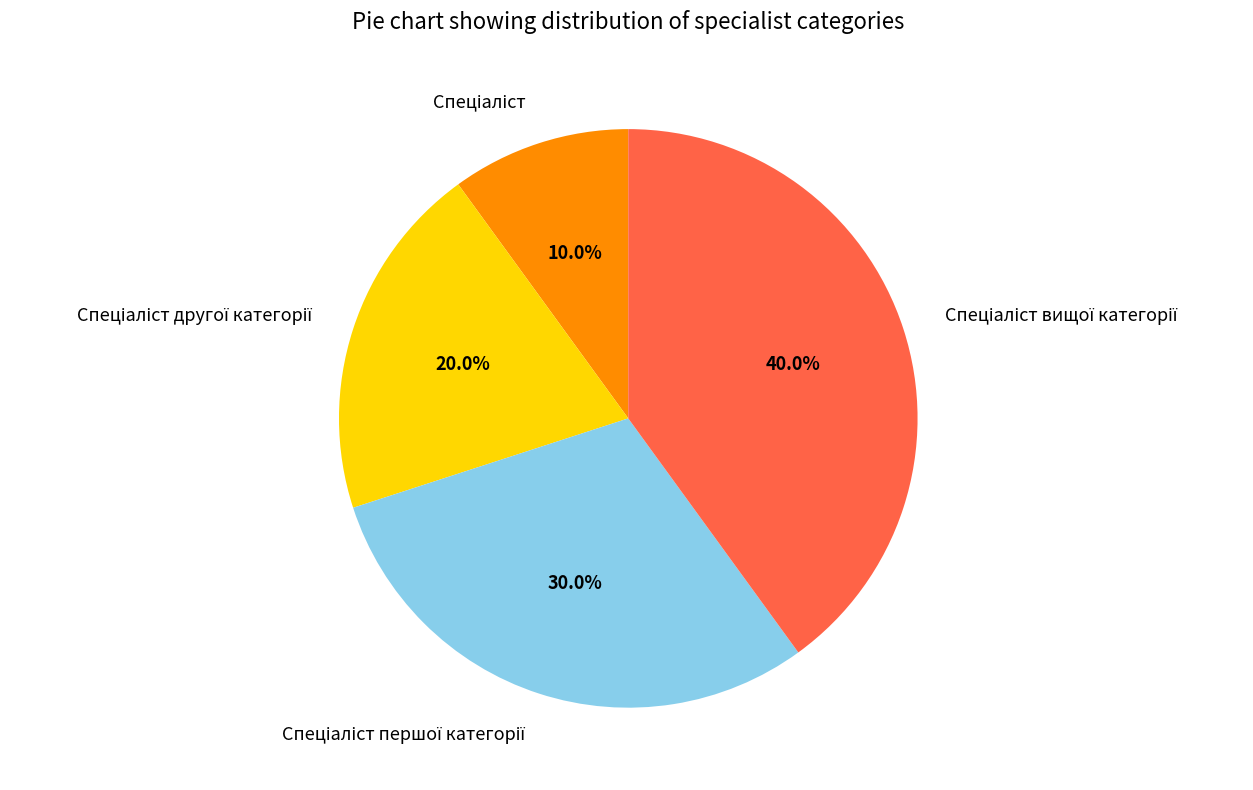

How many slices are in this pie chart?

4